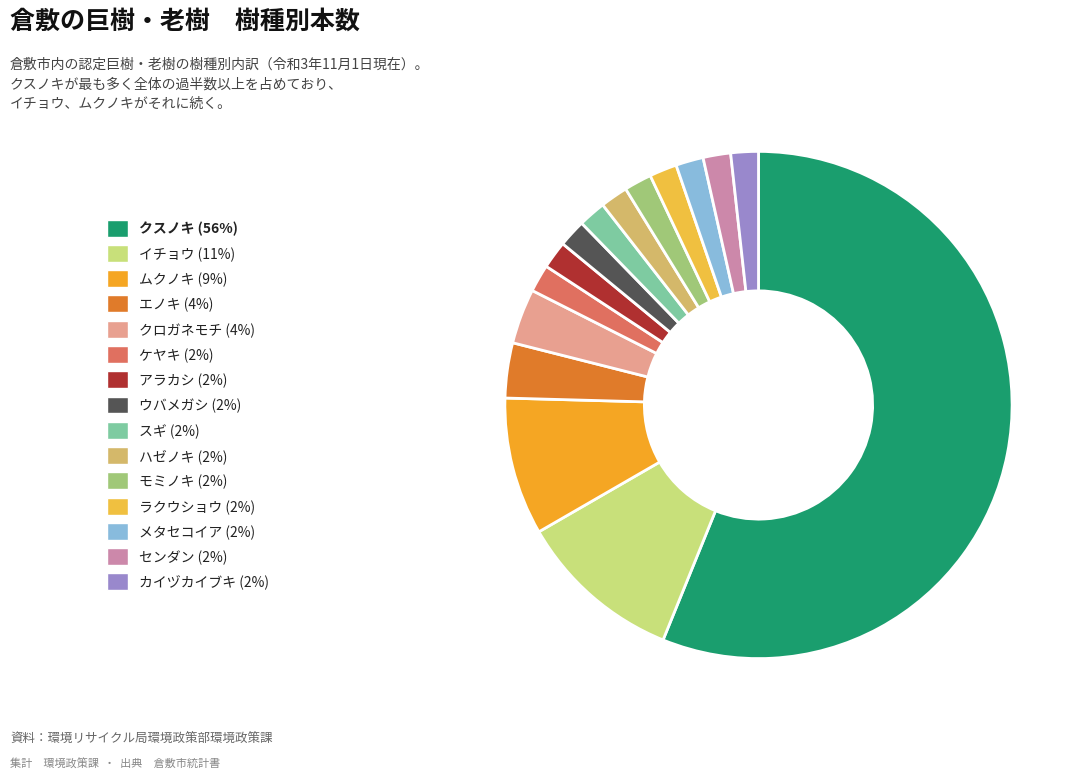

To the nearest percent, what percentage of the pie is ムクノキ?

9%